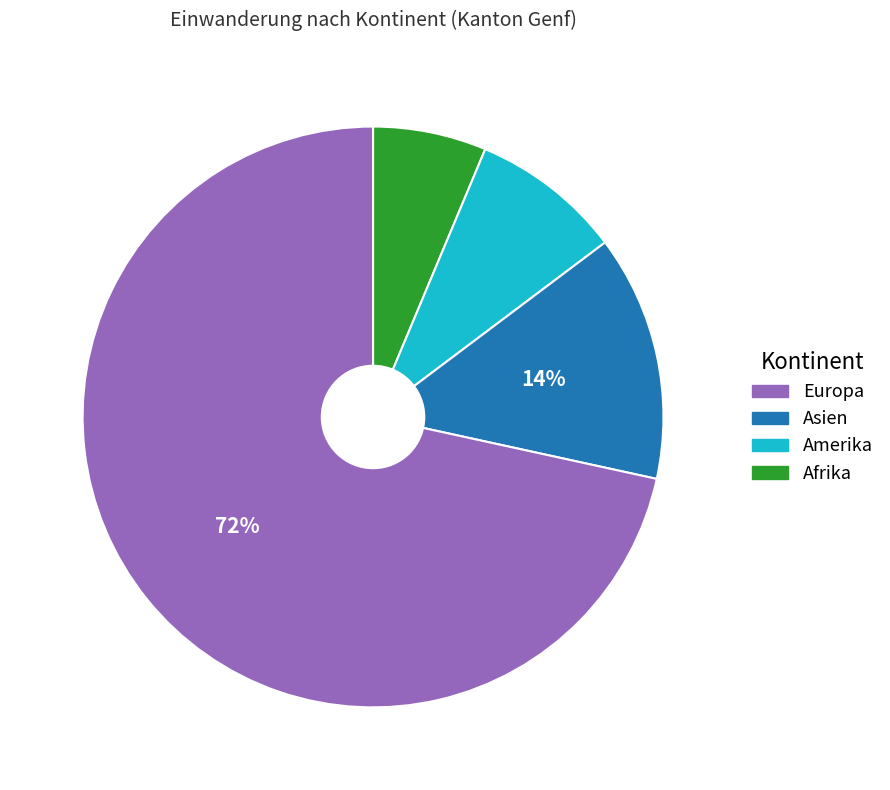

Count the number of slices in the pie.

4